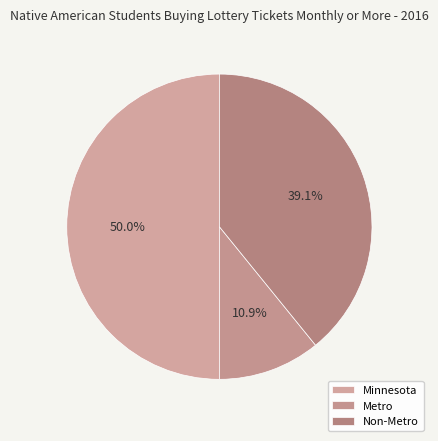

What percentage is the Minnesota slice, to the nearest percent?

50%